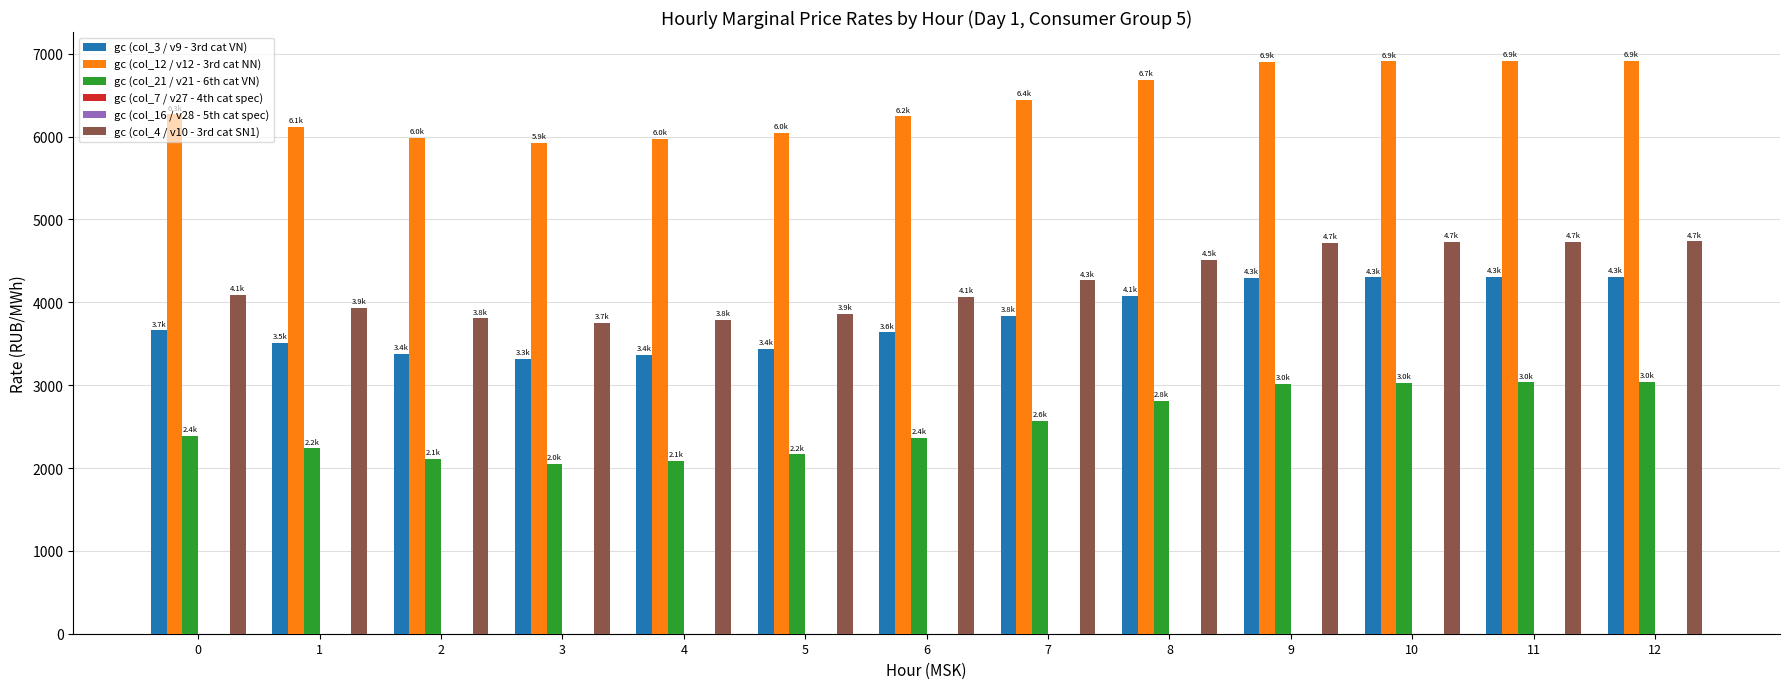

Between 8 and 4, which is larger?

8